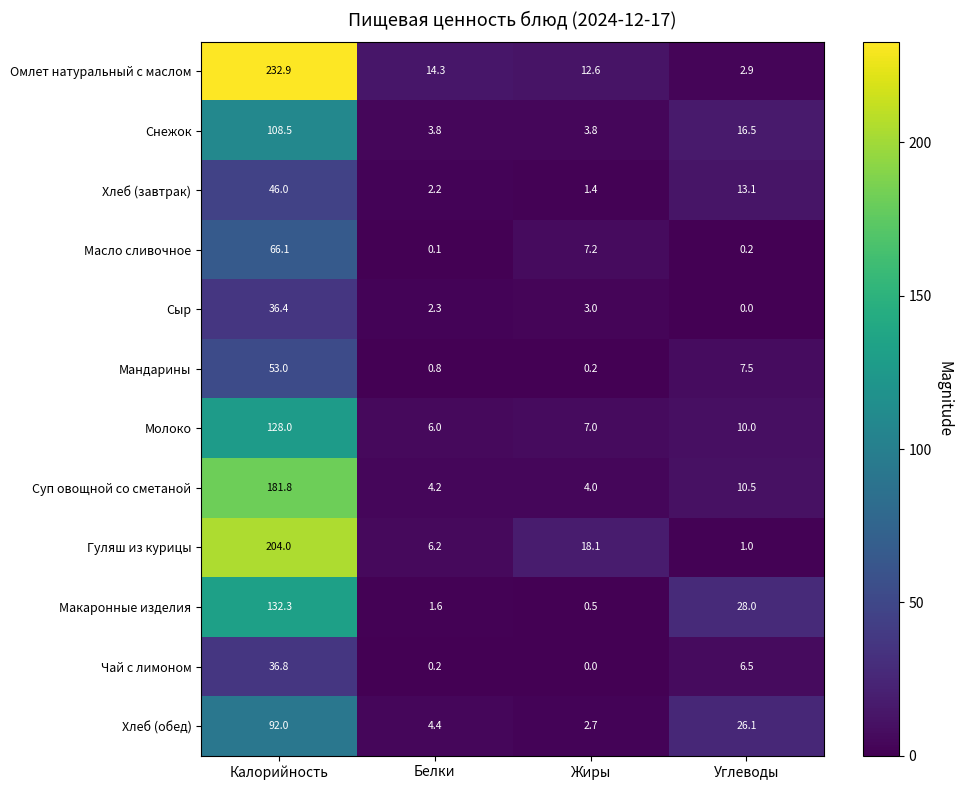

At how many categories does at least one series exceed 18?

3